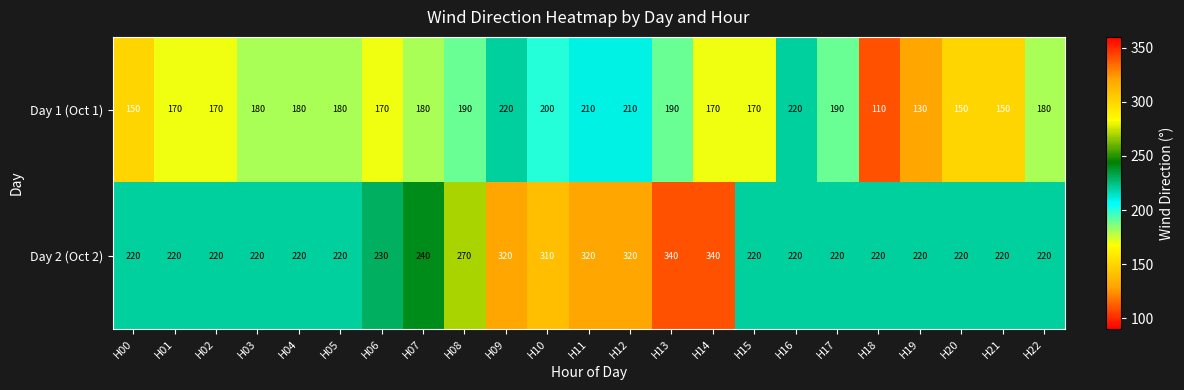

Read the Day 1 (Oct 1) value at H08, to the nearest 50.

200